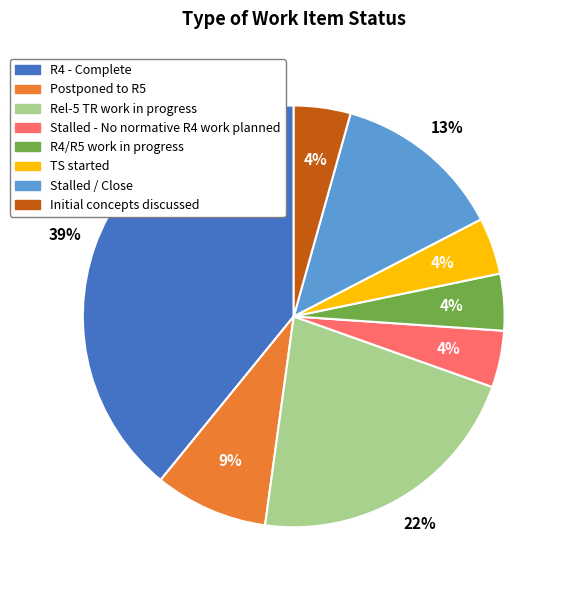

Count the number of slices in the pie.

8